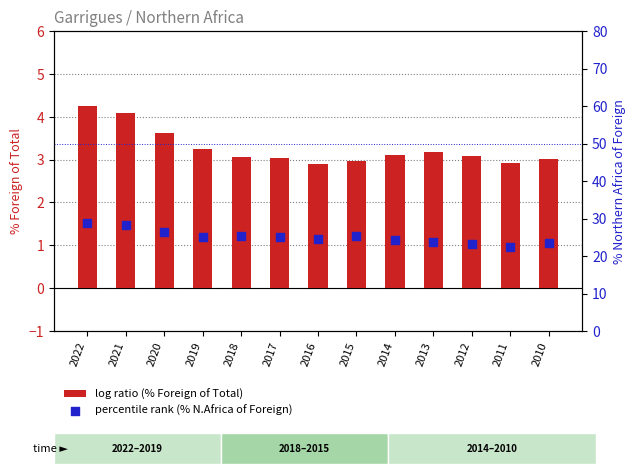

Is the value of percentile rank (% N.Africa of Foreign) at 2020 greater than the value of log ratio (% Foreign of Total) at 2019?

Yes